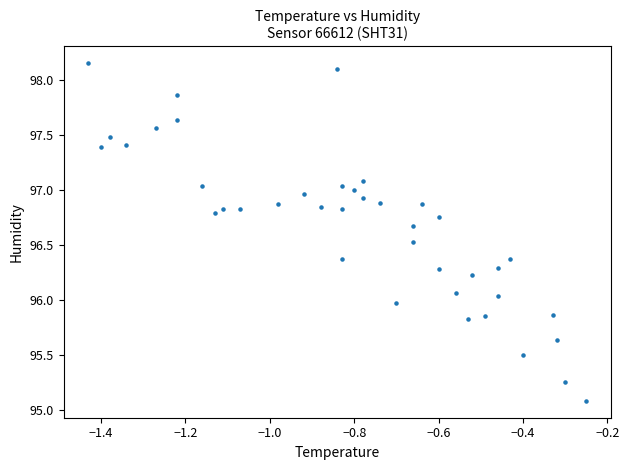

What is the range of Y values (max minus min)?

3.1